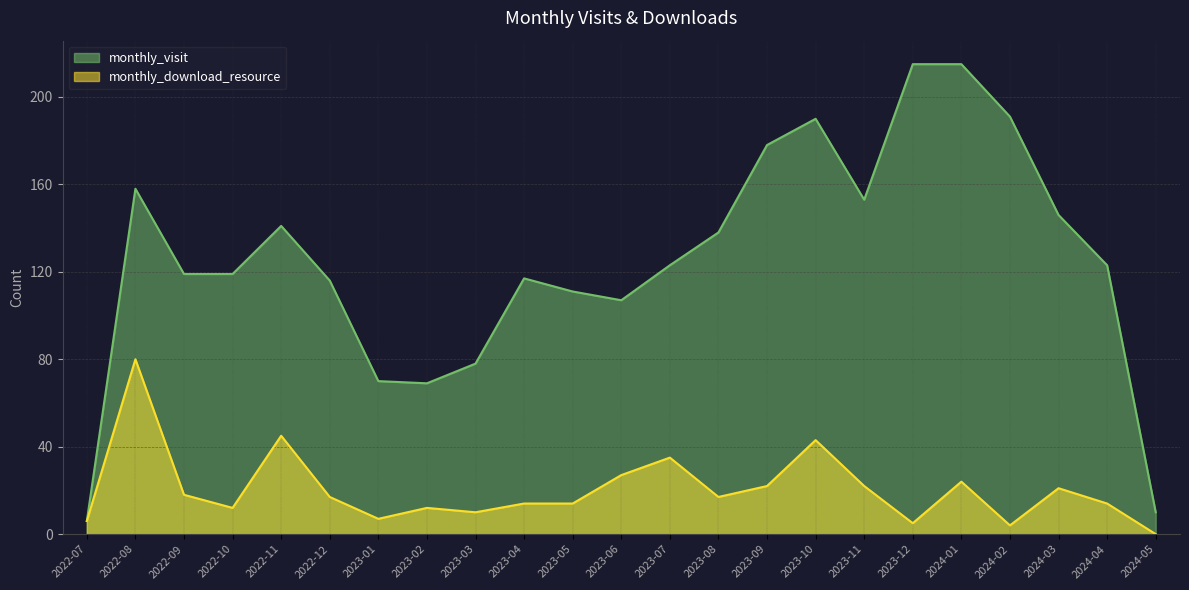

What is the greatest value displayed?

215